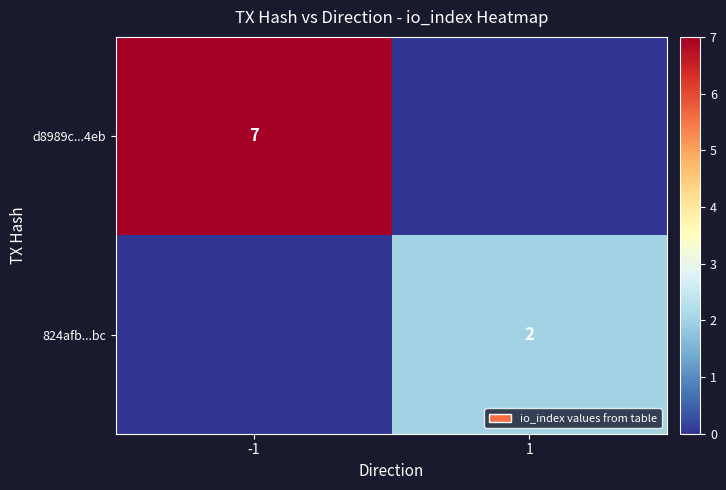

The d8989c...4eb series shows 7 at -1. True or false?

True